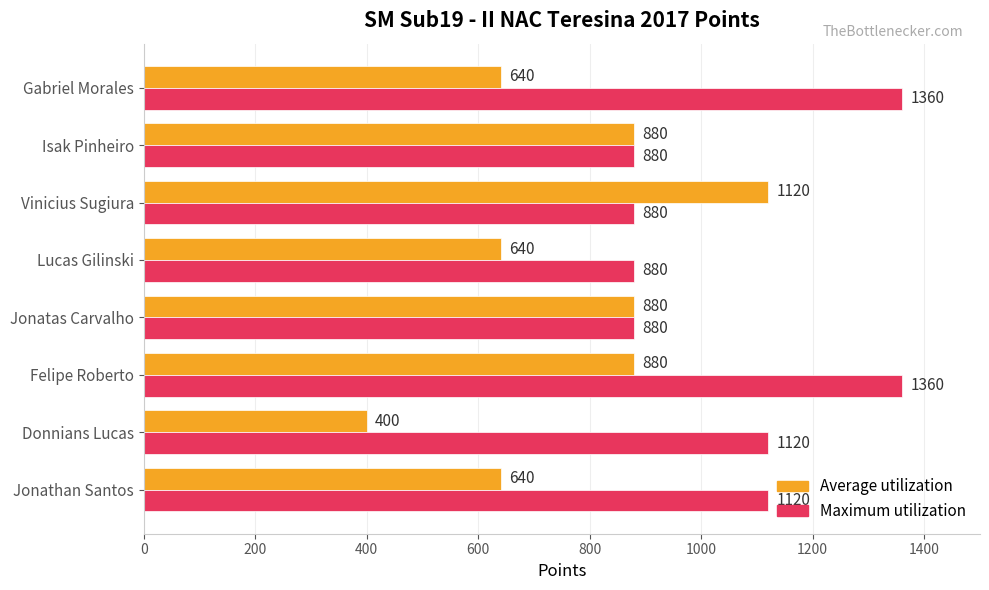

Is it true that Average utilization equals 880 at Felipe Roberto?

True